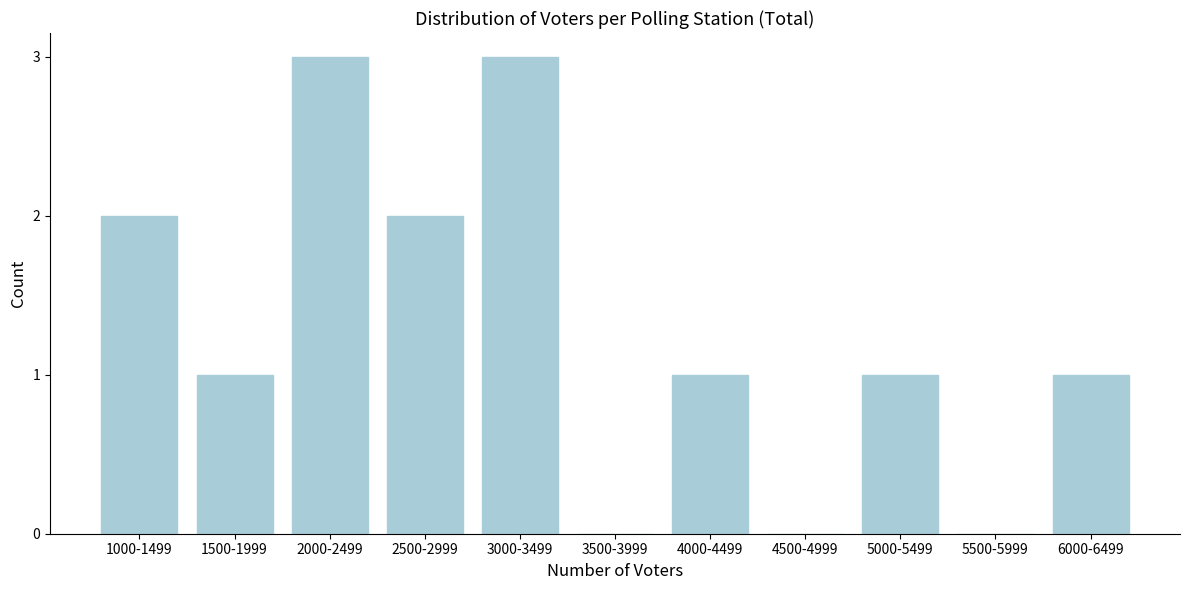

Reading right to left, extract all data points from this chart.

6000-6499=1	5500-5999=0	5000-5499=1	4500-4999=0	4000-4499=1	3500-3999=0	3000-3499=3	2500-2999=2	2000-2499=3	1500-1999=1	1000-1499=2